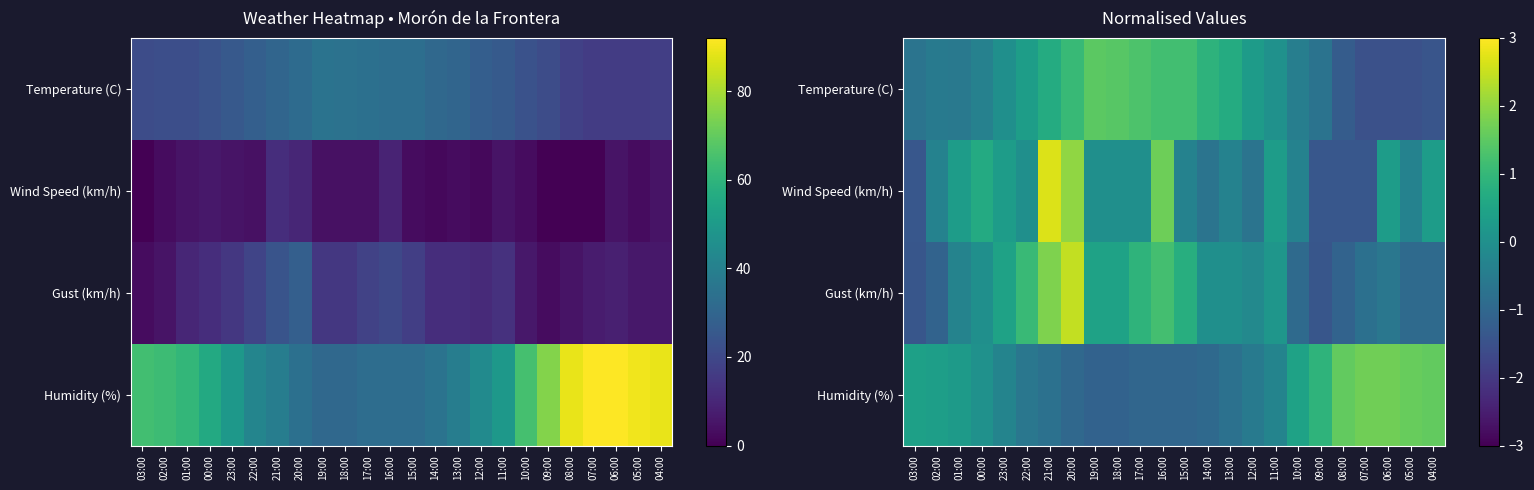

True or false: Humidity (%) has a value of 2.4 at 08:00.

False